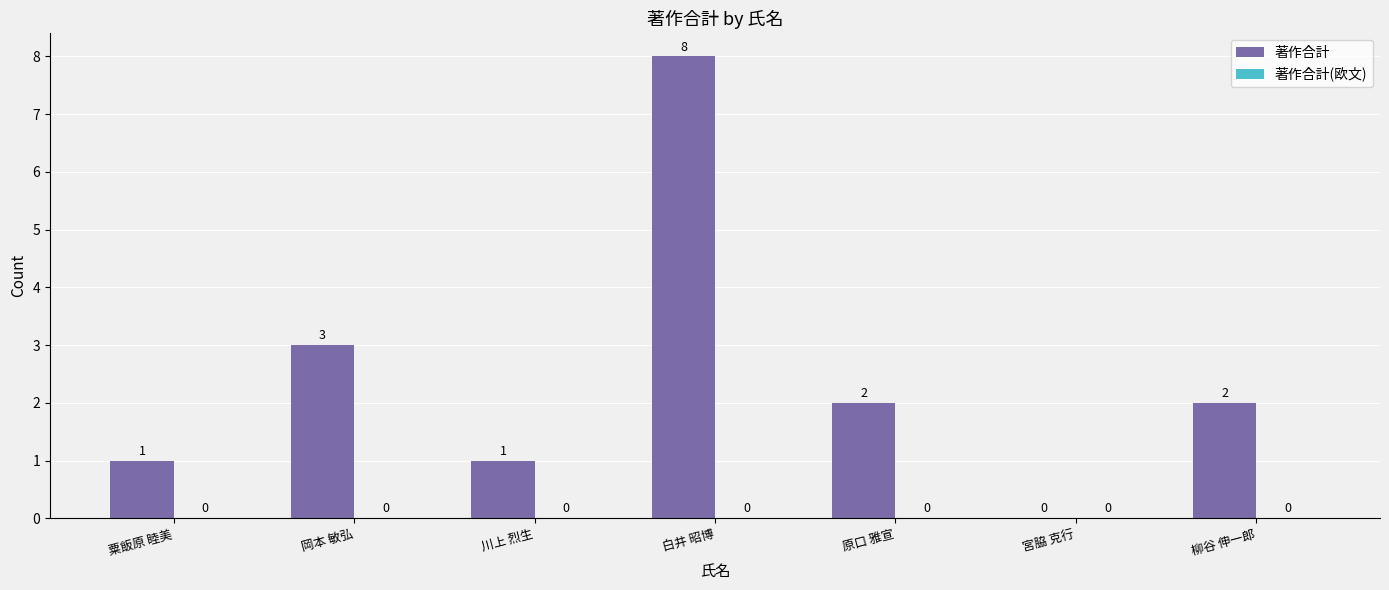

How many positive values are there?

6